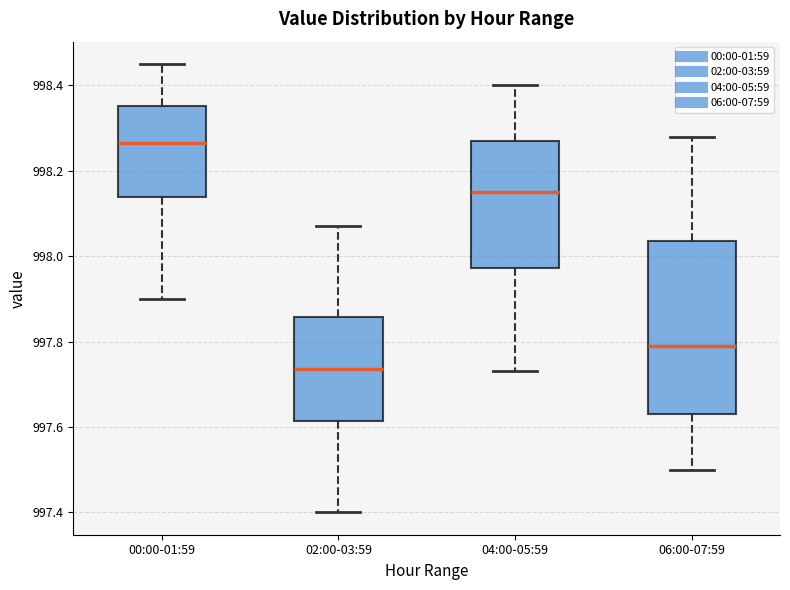

Reading left to right, read every box against the y-axis: the position of its median line, the range the box covers, and the ends of its whiskers. The values are not printed on the chart, so give them approximately, as read against the axis.

00:00-01:59: median 998.26, box 998.14 to 998.36, whiskers 997.90 to 998.46
02:00-03:59: median 997.74, box 997.62 to 997.86, whiskers 997.40 to 998.08
04:00-05:59: median 998.16, box 997.98 to 998.28, whiskers 997.74 to 998.40
06:00-07:59: median 997.80, box 997.64 to 998.04, whiskers 997.50 to 998.28